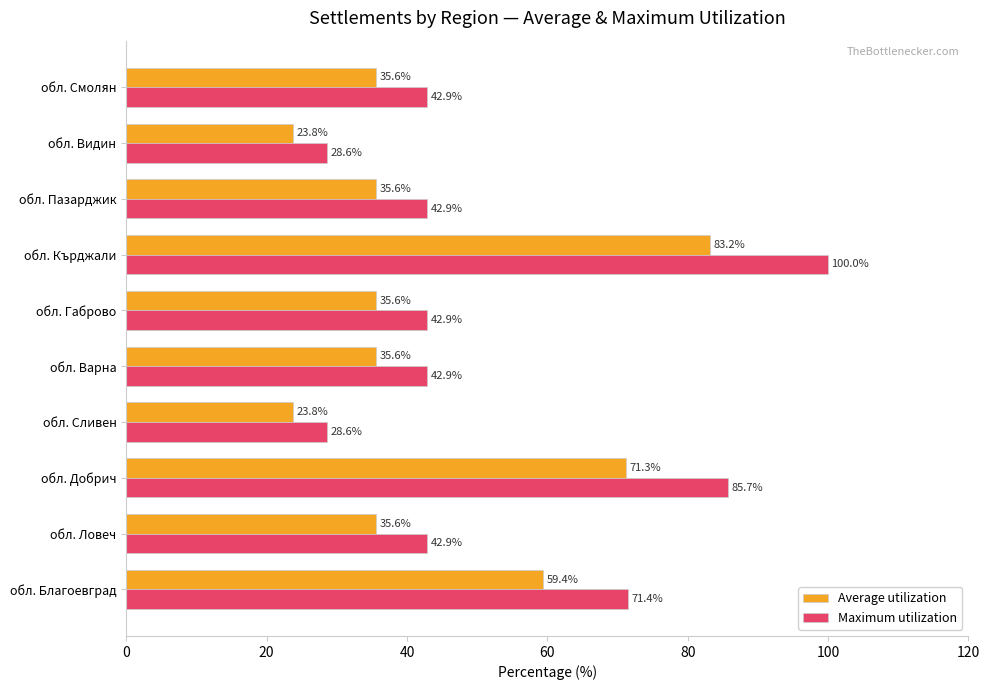

Is it true that Average utilization equals 35.6 at обл. Габрово?

True